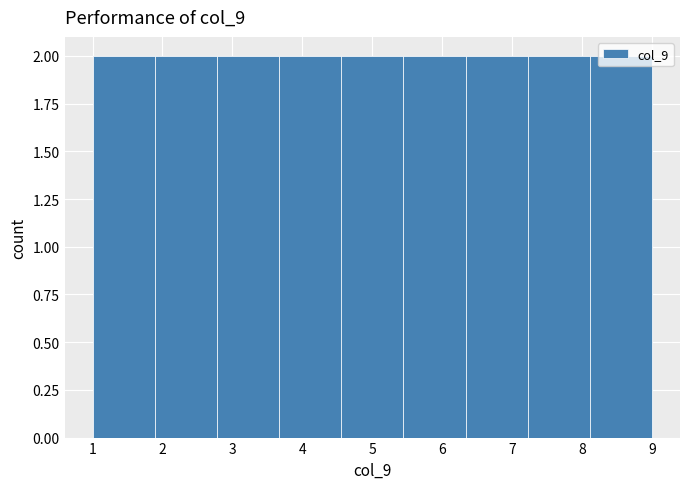

Reading left to right, list every bar in this chart as the range it spans on the x-axis followed by its height. Neither the bar edges nor the heights are printed on the chart, so give them approximately, as read against the axes.

1.0 to 1.9: 2
1.9 to 2.8: 2
2.8 to 3.7: 2
3.7 to 4.6: 2
4.6 to 5.4: 2
5.4 to 6.3: 2
6.3 to 7.2: 2
7.2 to 8.1: 2
8.1 to 9.0: 2